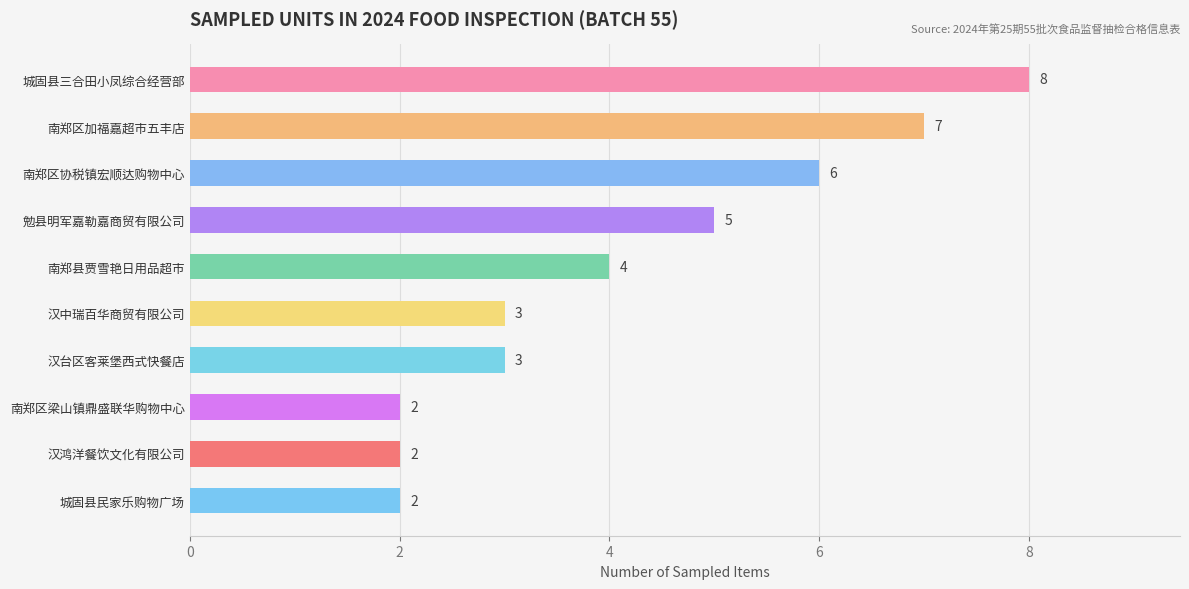

How many bars are there in total?

10